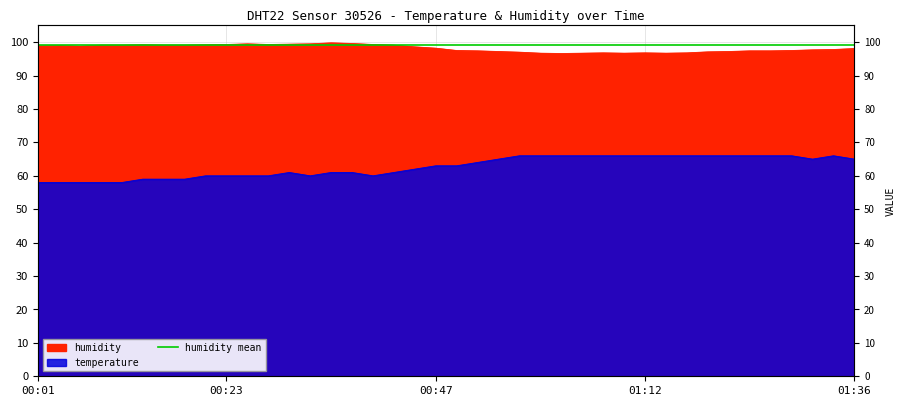

Which category has the lowest value in the humidity series?

01:02